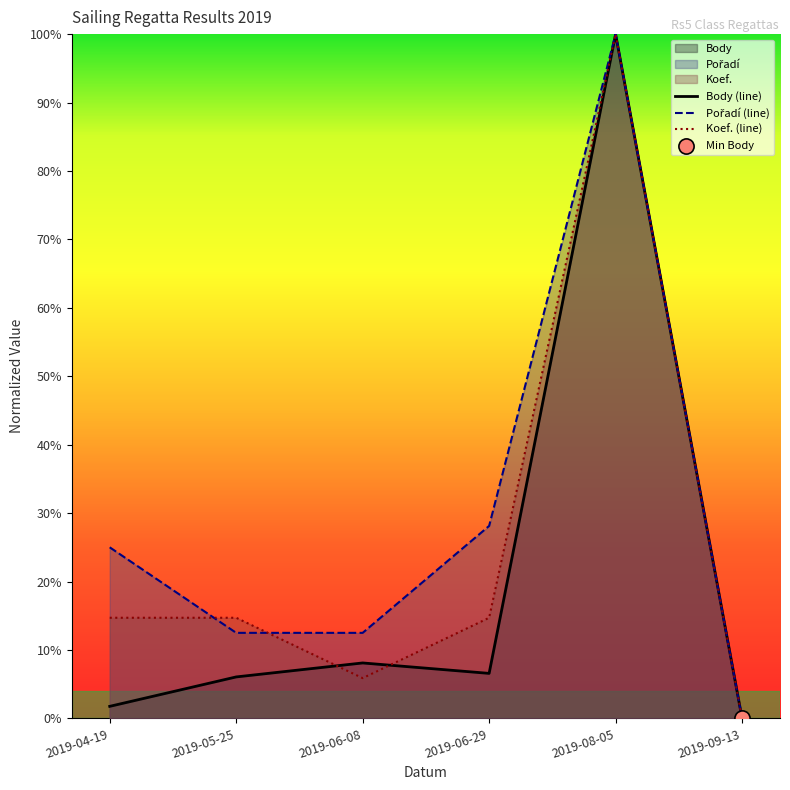

Which series has the largest total across all categories?

Pořadí